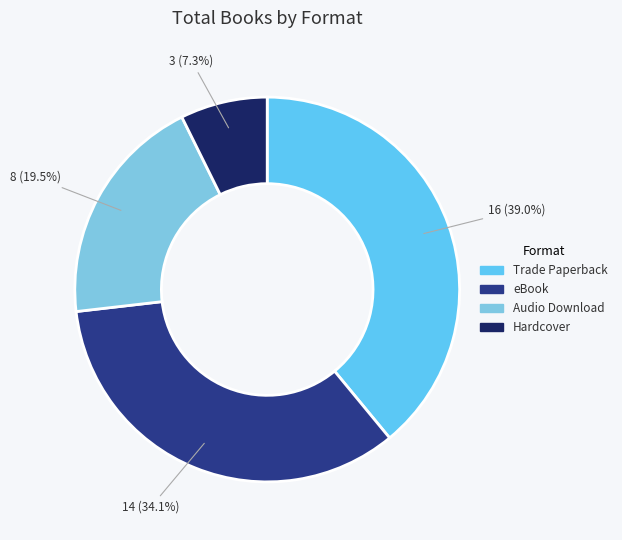

To the nearest percent, what is the combined percentage of eBook and Trade Paperback?

73%